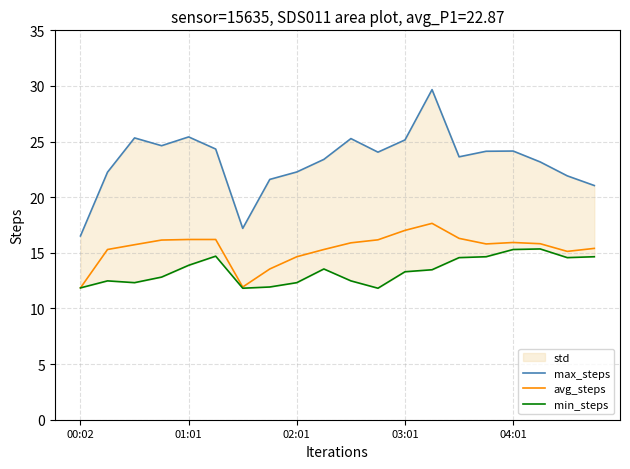

True or false: min_steps and max_steps cross at least once.

False